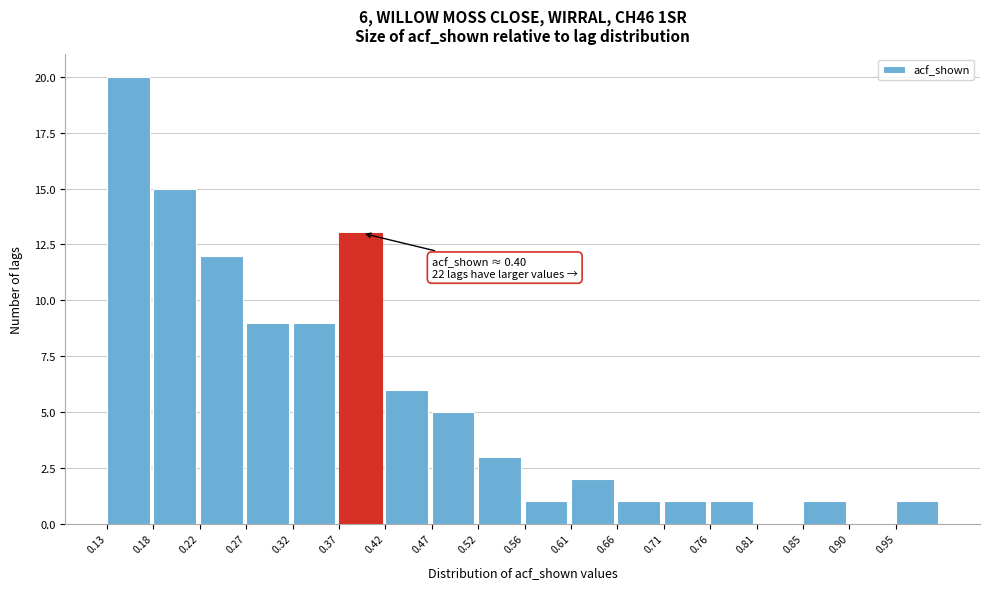

Which range on the x-axis has the tallest bar?

0.125 to 0.175